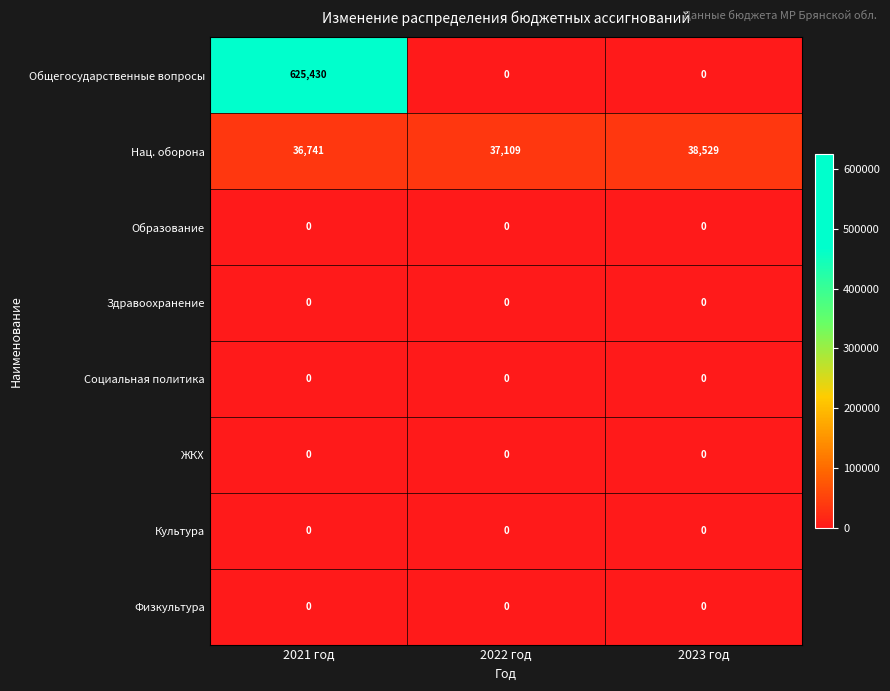

Which series has the largest total across all categories?

Общегосударственные вопросы